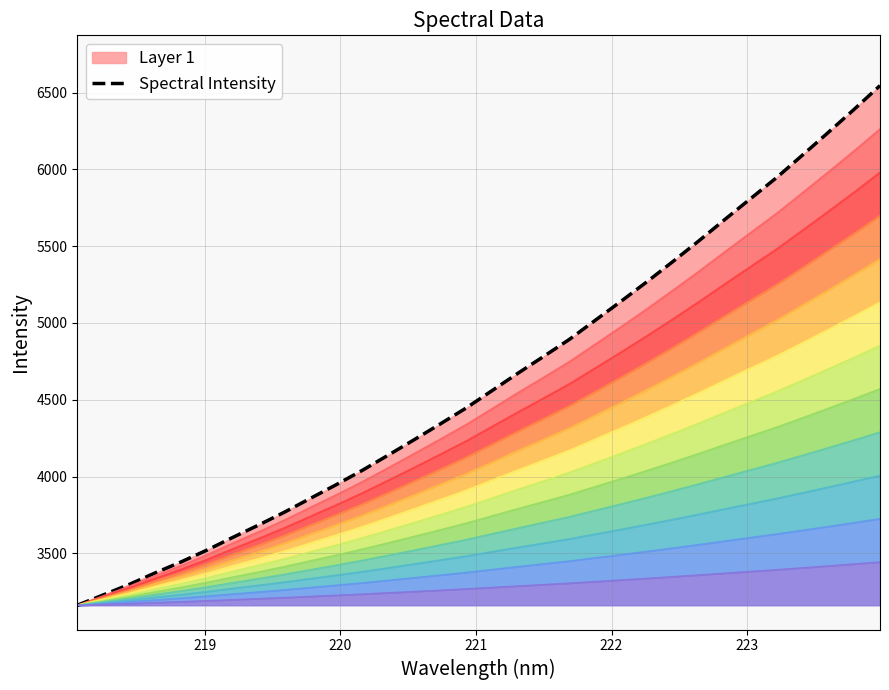

True or false: the data has more than 1 interior local peaks.

False